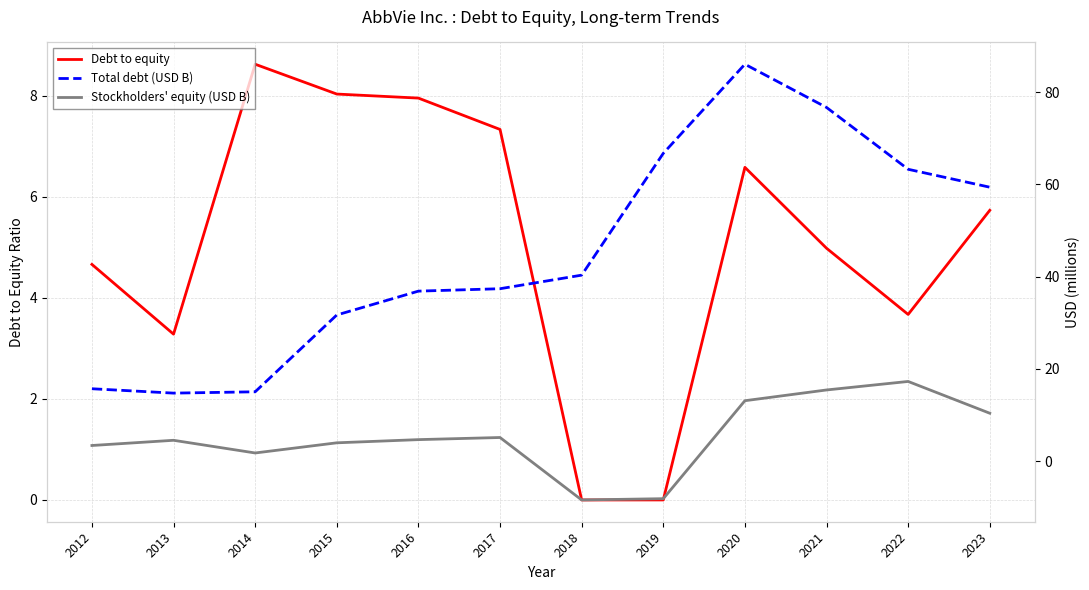

What is the average value of the Stockholders' equity (USD B) series?

5.2